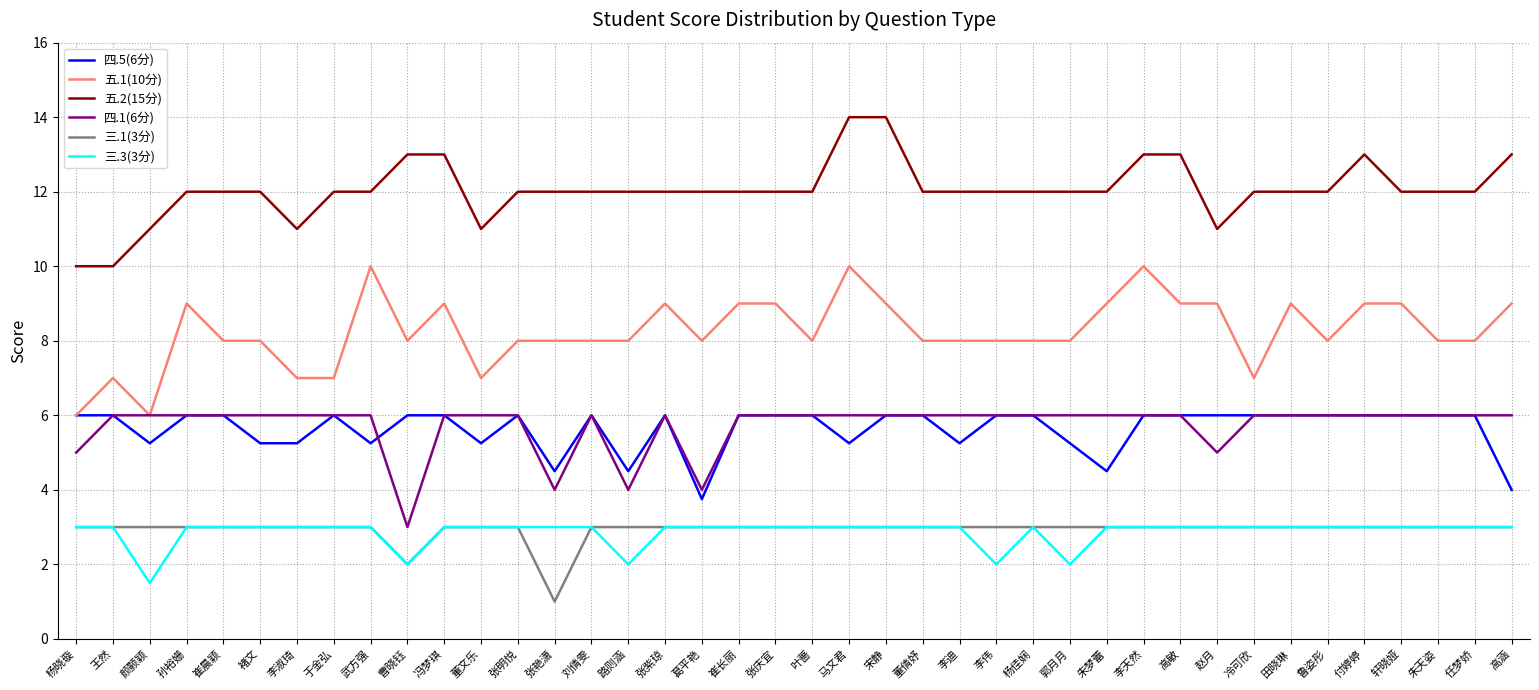

What is the difference between the maximum and minimum values in the 五.2(15分) series?

4.0